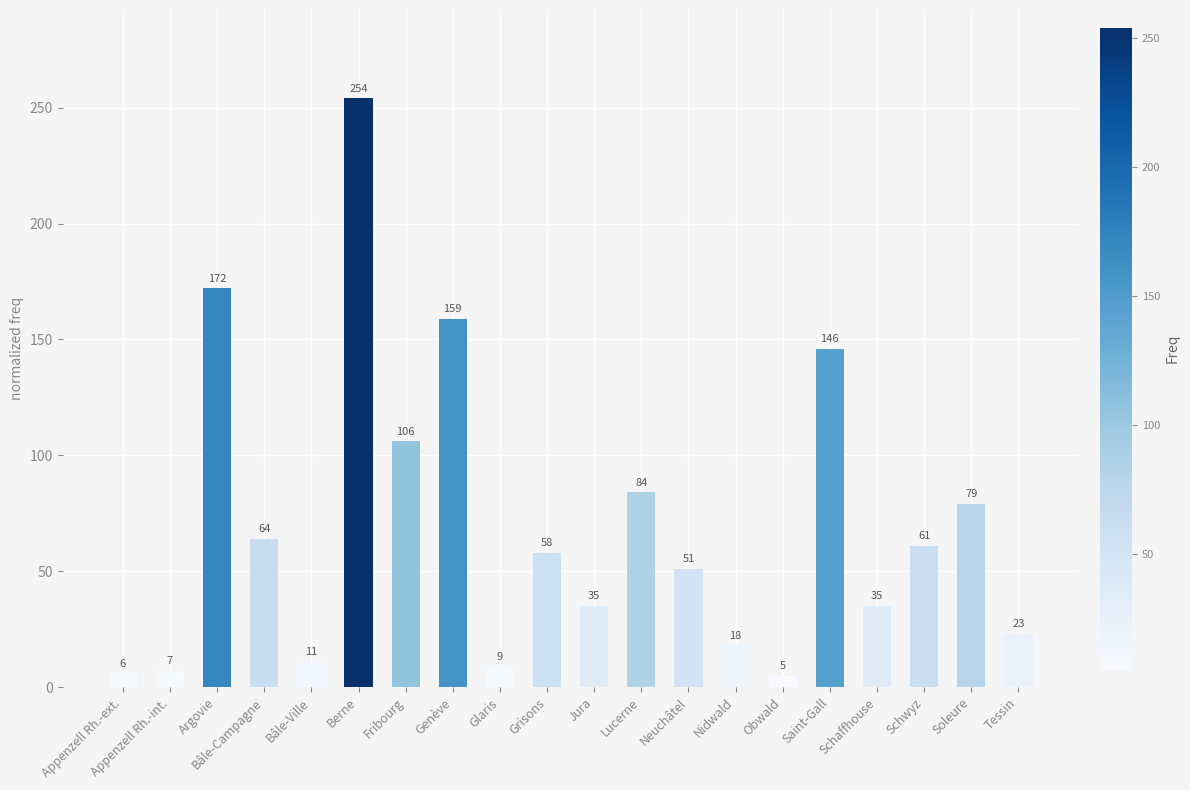

Which has a higher value, Berne or Grisons?

Berne